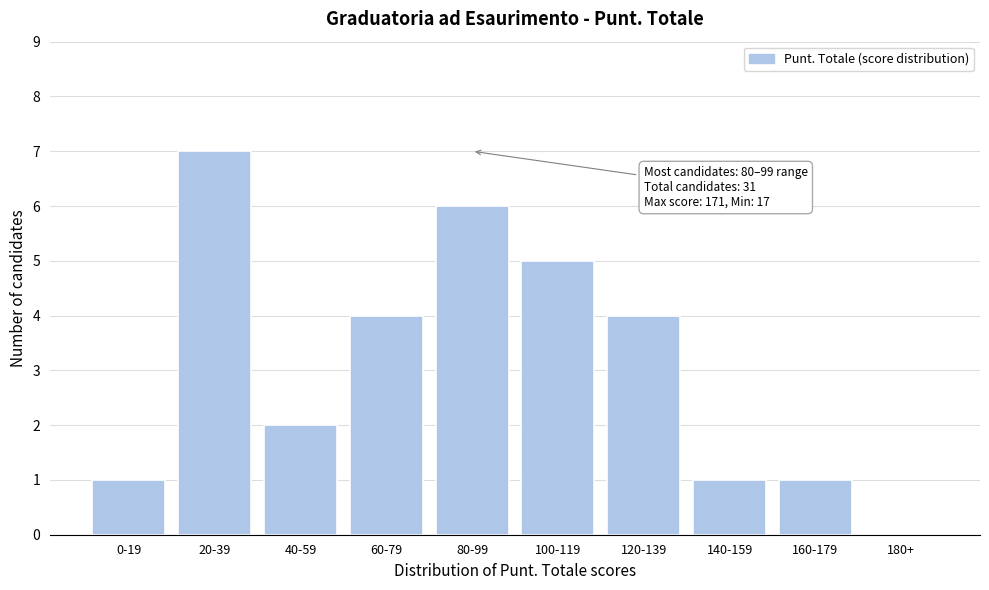

Reading left to right, list all the values displayed in this chart.

0-19=1	20-39=7	40-59=2	60-79=4	80-99=6	100-119=5	120-139=4	140-159=1	160-179=1	180+=0